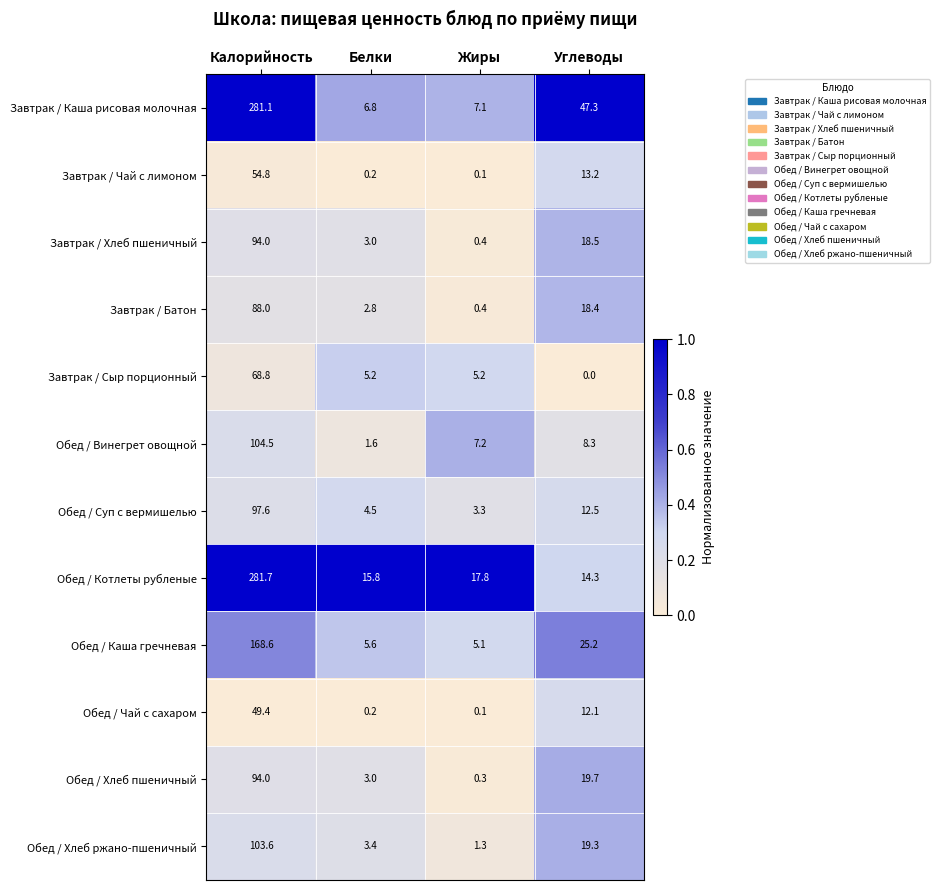

What is the spread (max minus min) of values at Калорийность?

232.3